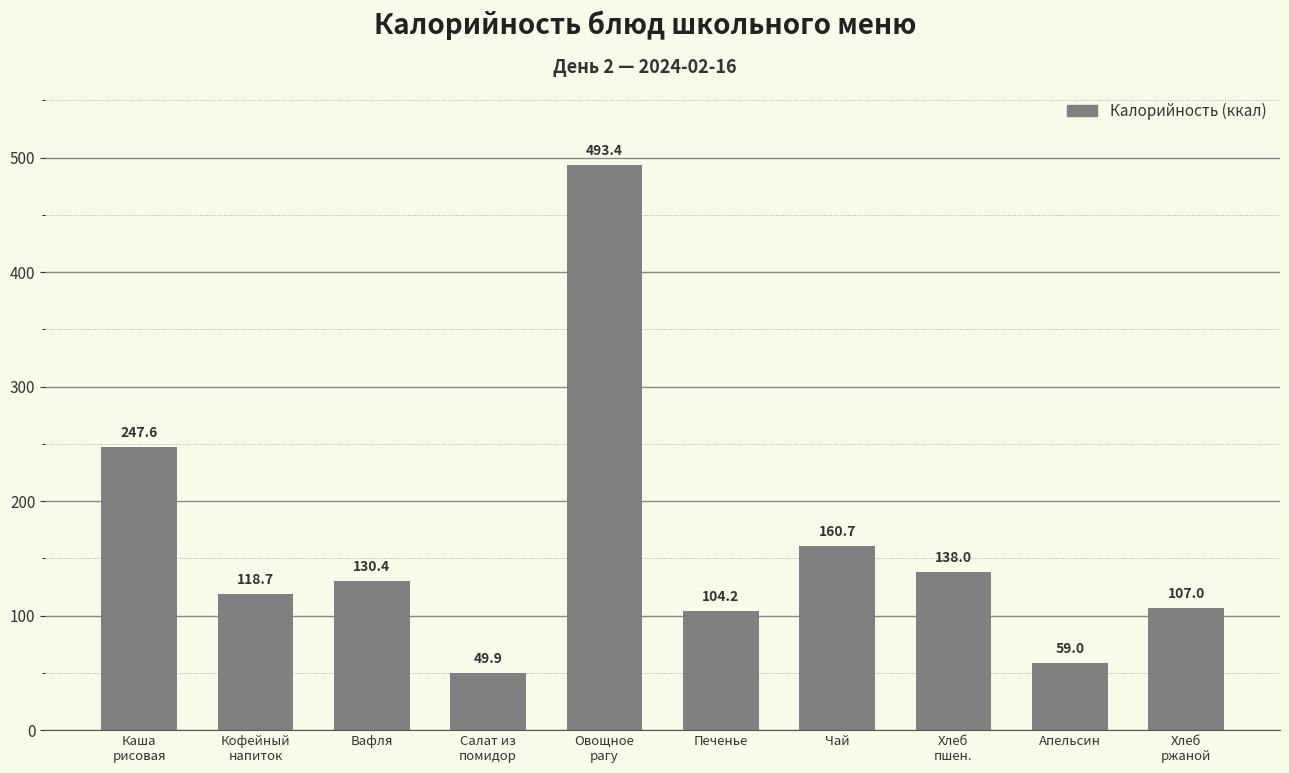

The value at Каша
рисовая is 247.6. True or false?

True